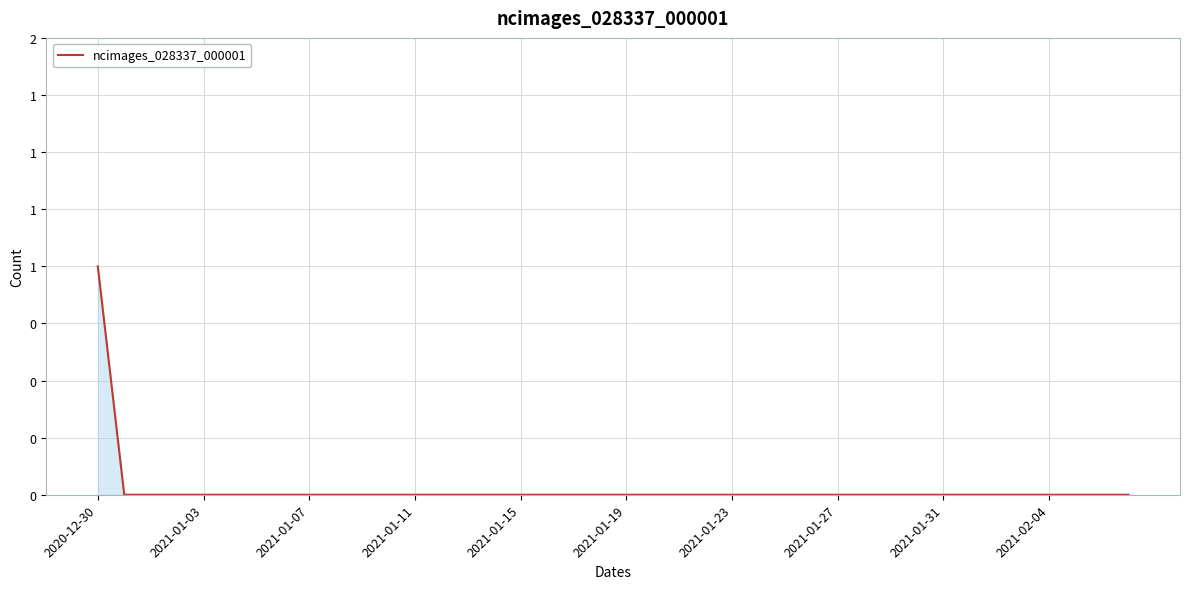

How many values are between 0 and 1?

40